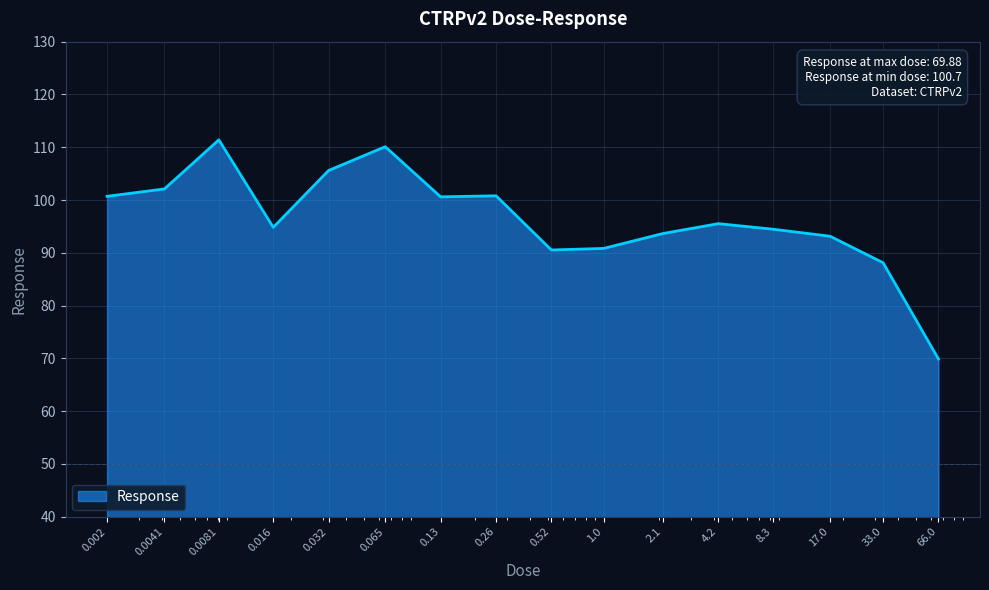

What is the difference between the maximum and minimum values?

41.5